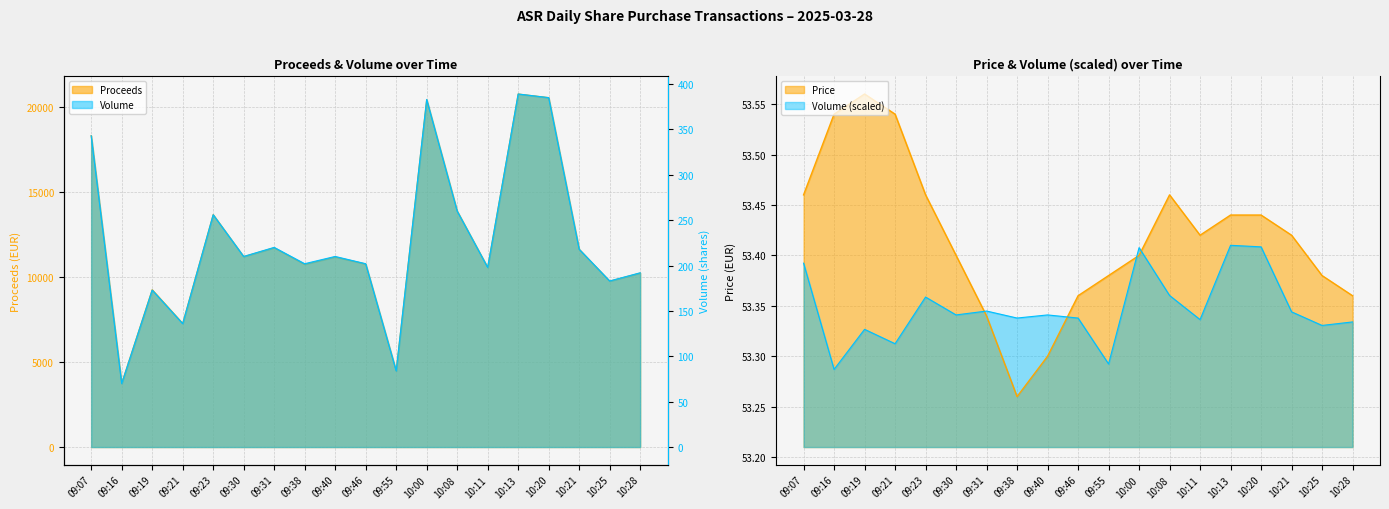

What is the highest value of the Price series?

53.6